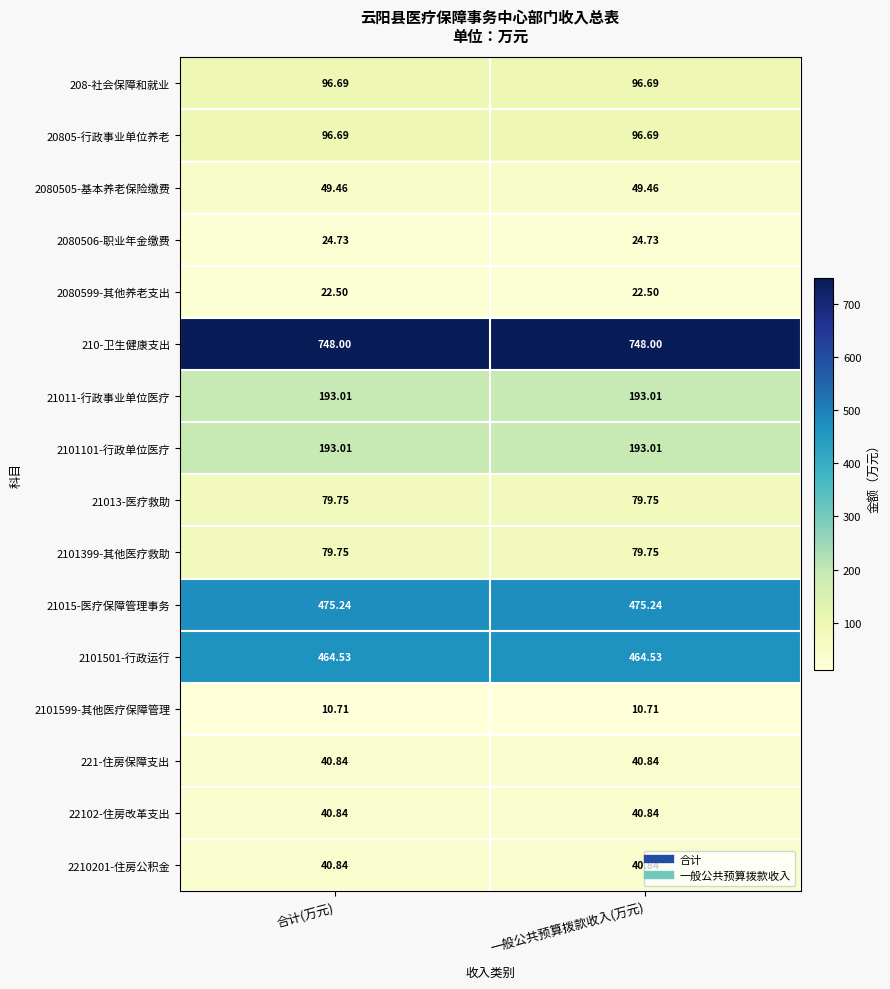

Is the value of 21015-医疗保障管理事务 at 一般公共预算拨款收入(万元) greater than the value of 21011-行政事业单位医疗 at 合计(万元)?

Yes